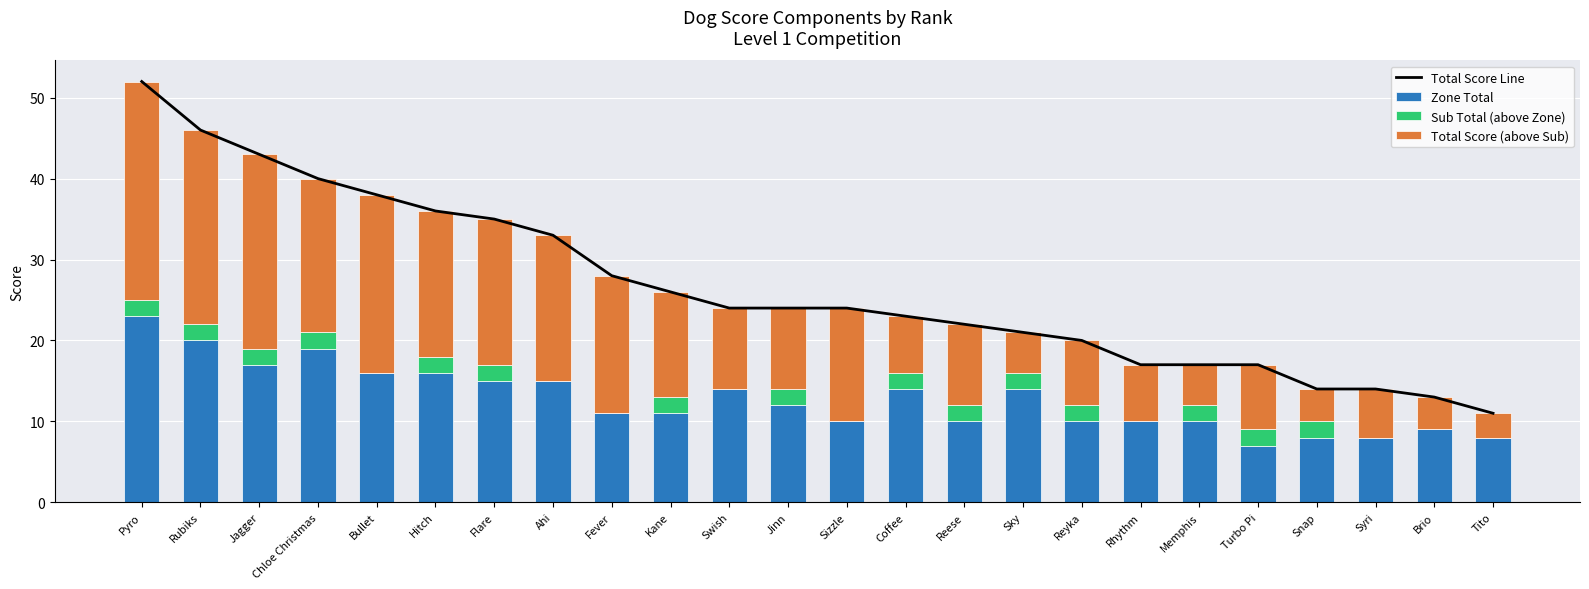

What is the spread (max minus min) of values at Turbo Pi?

15